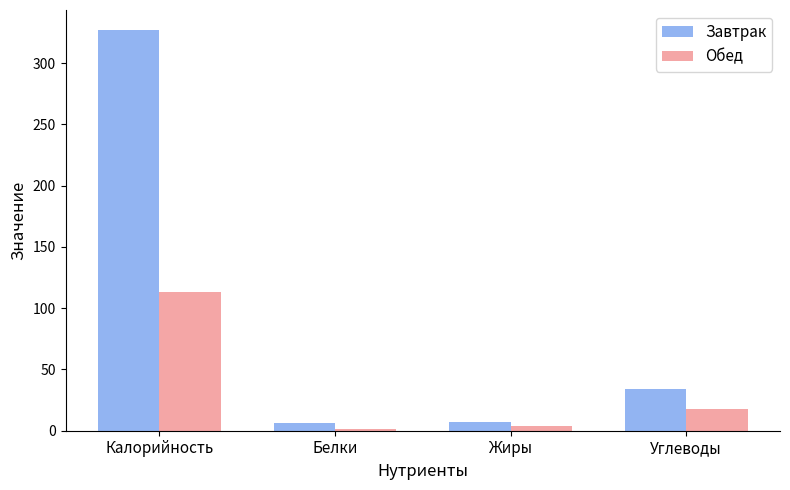

At which category is the sum across all series the highest?

Калорийность